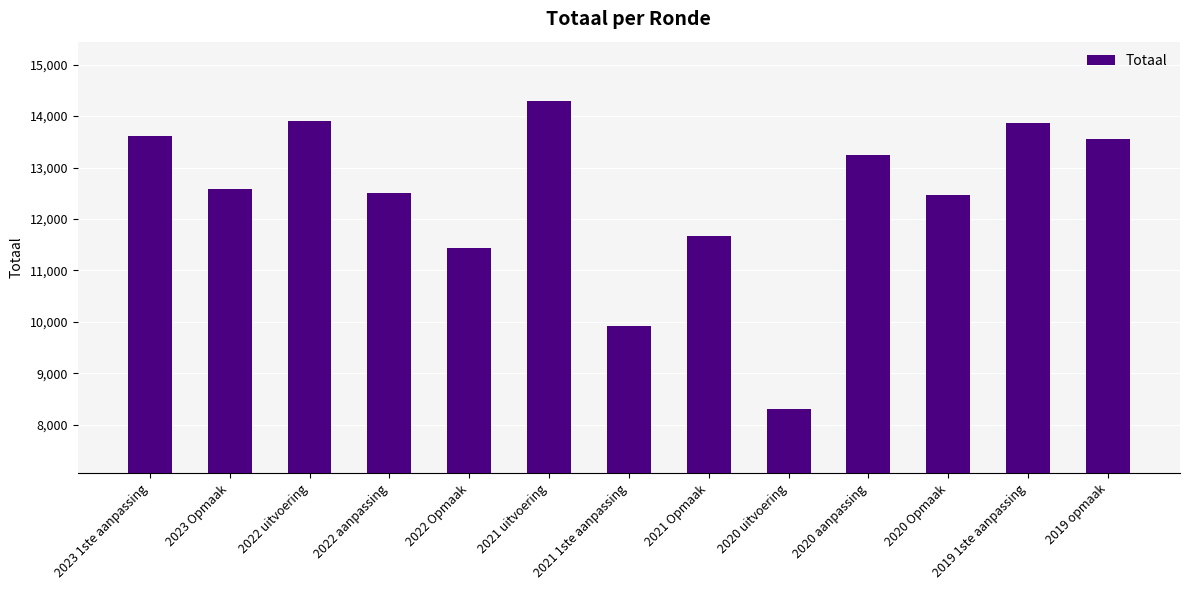

How many bars are there in total?

13